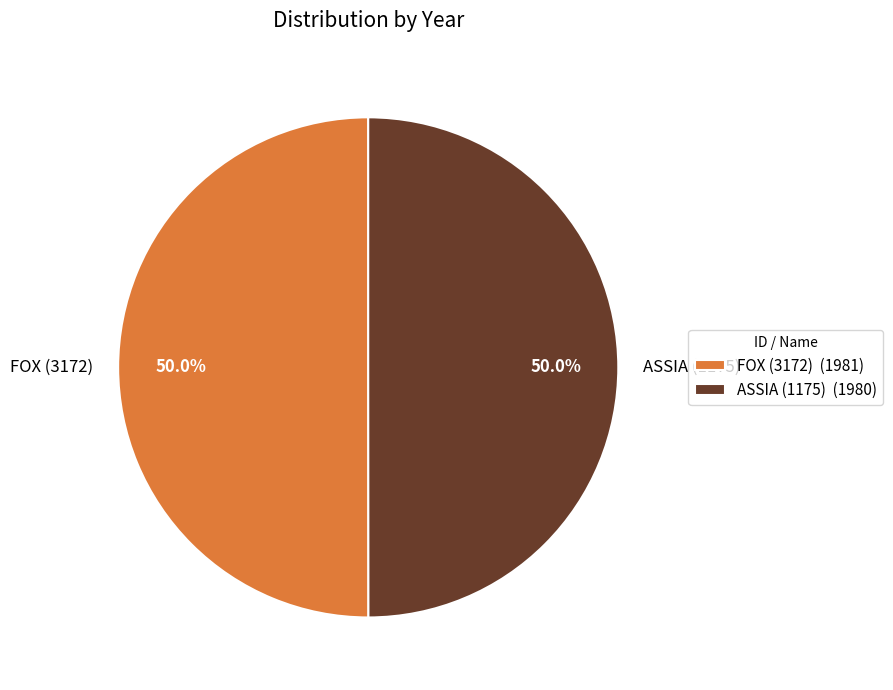

Combined, what portion of the pie is ASSIA (1175) and FOX (3172)?

100.0%